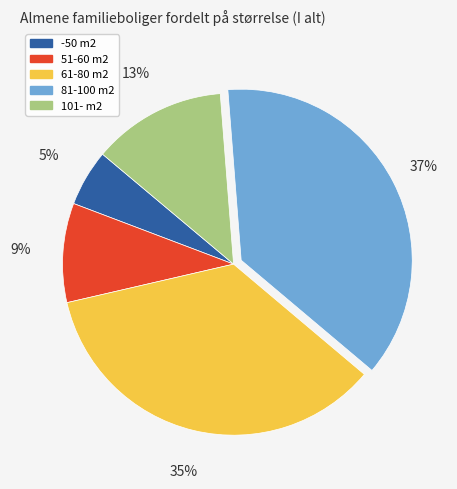

Is there any slice that represents more than half of the pie?

No